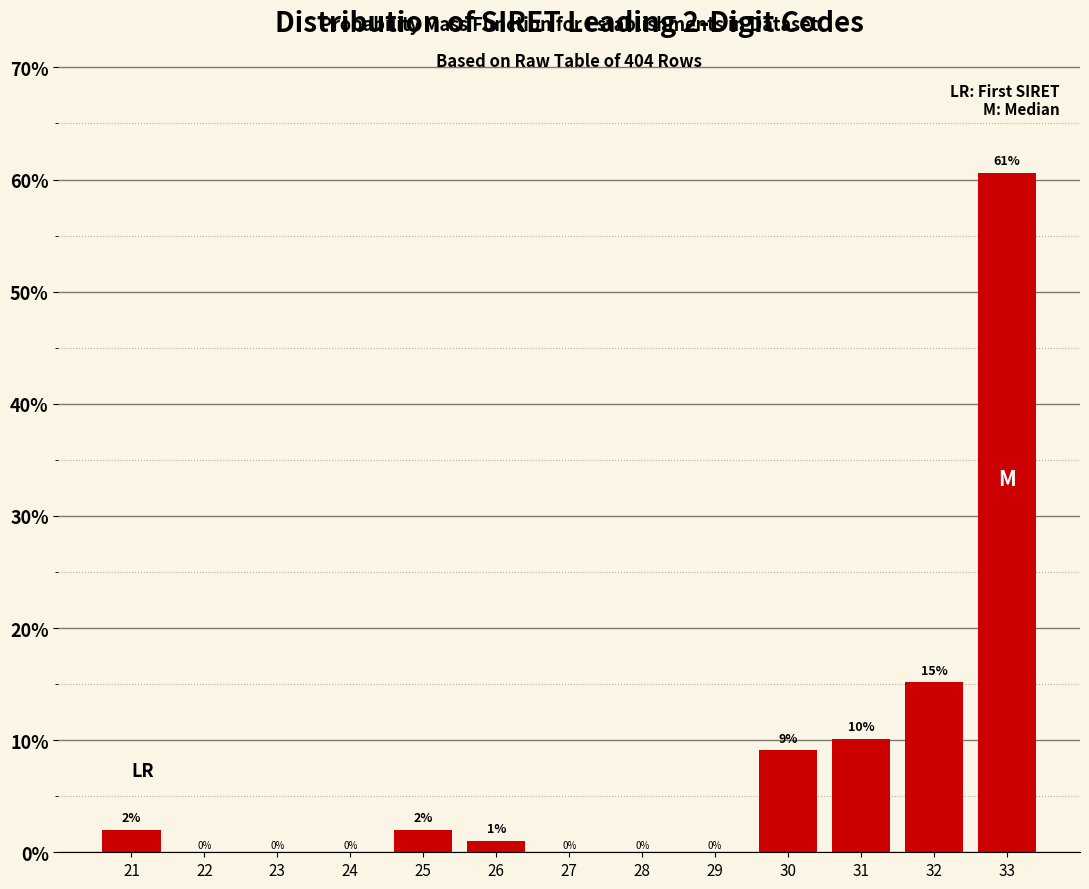

Which label corresponds to the largest value in the chart?

33